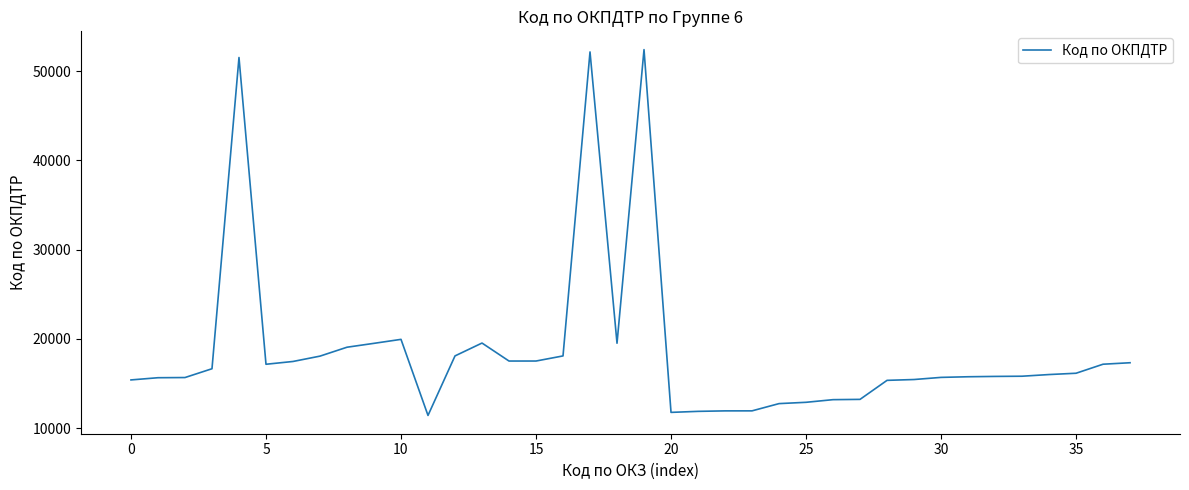

What is the minimum value shown in the chart?

11439